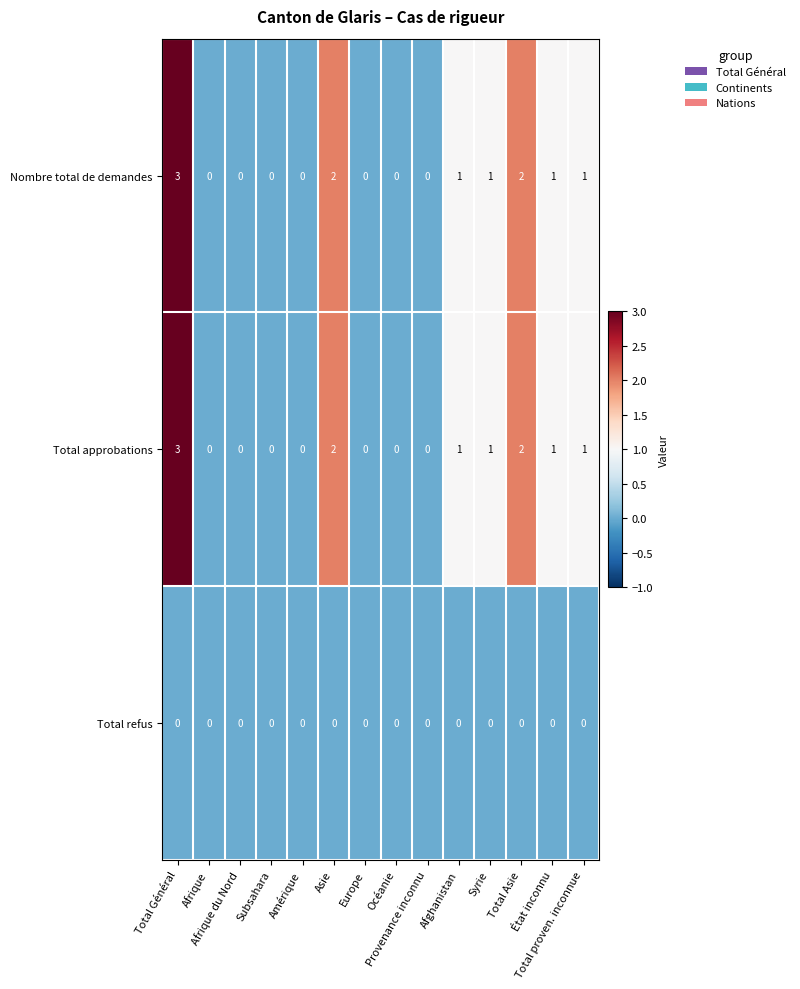

What is the sum of all Nombre total de demandes values?

11